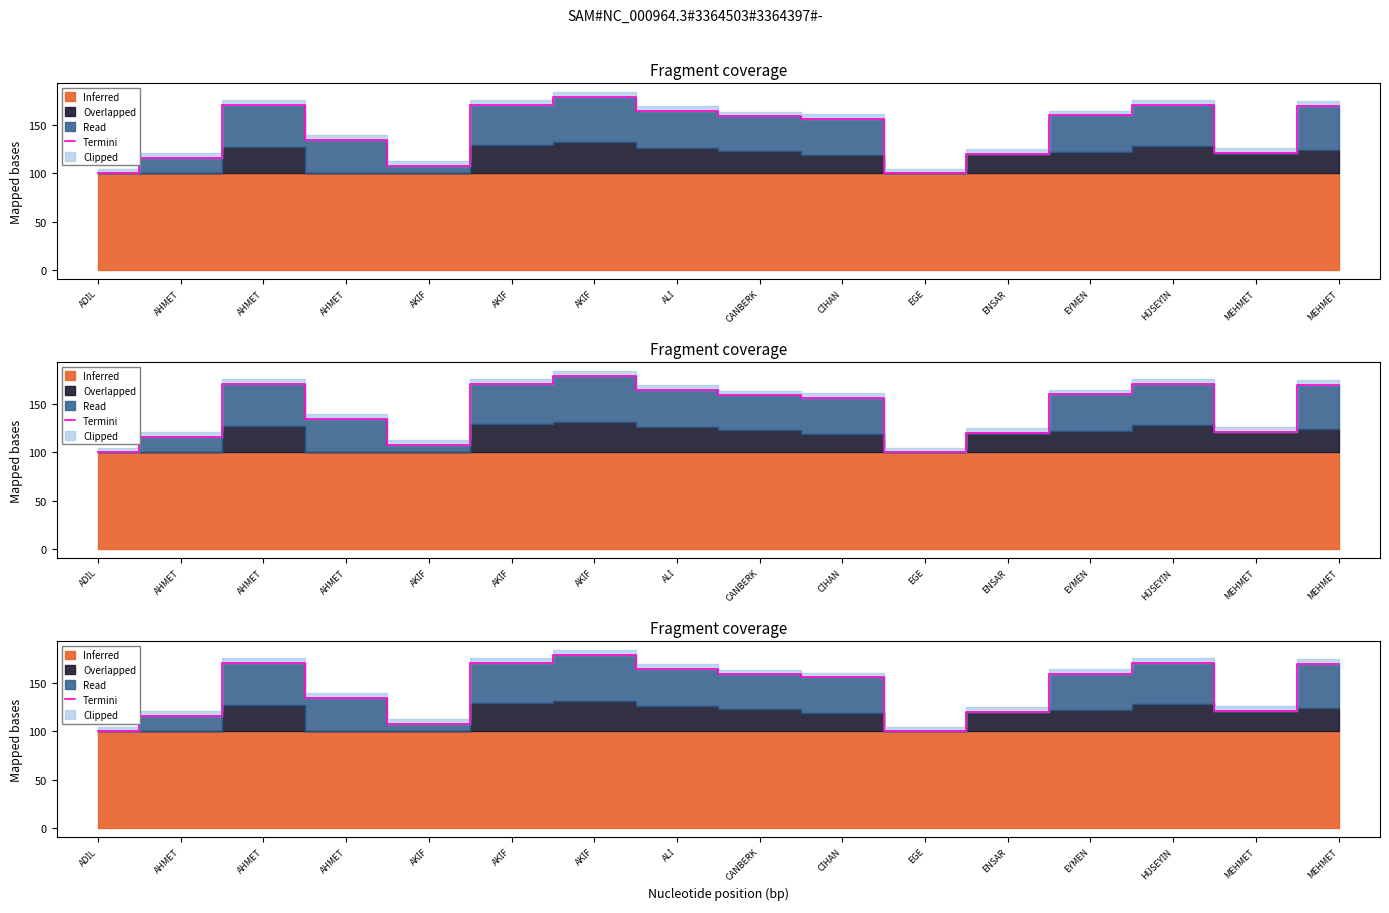

Approximately how many times larger is the value at MEHMET compared to ALİ?

0.7